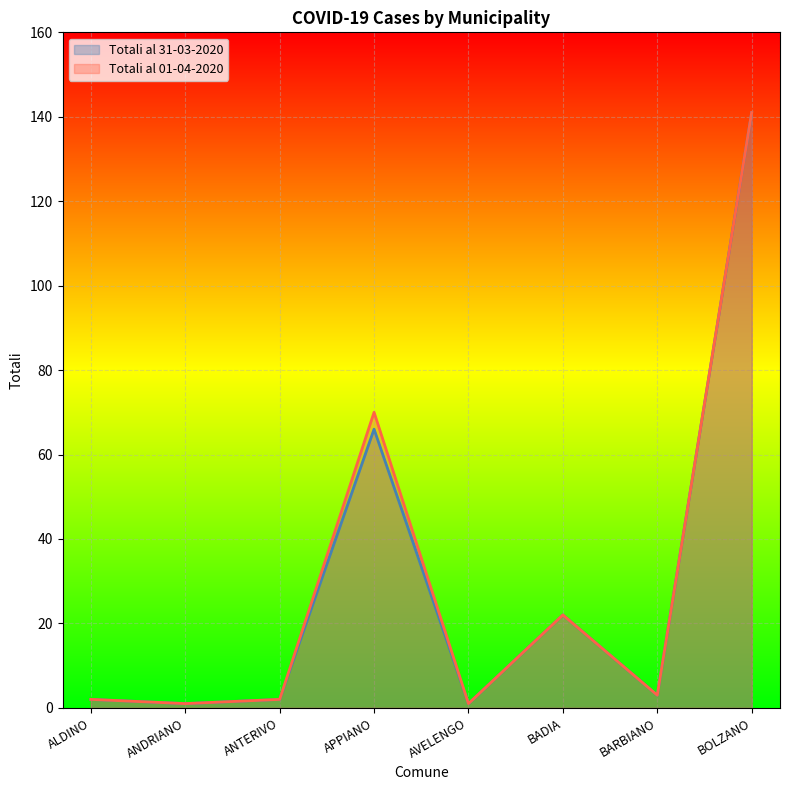

True or false: Totali al 01-04-2020 and Totali al 31-03-2020 cross at least once.

False